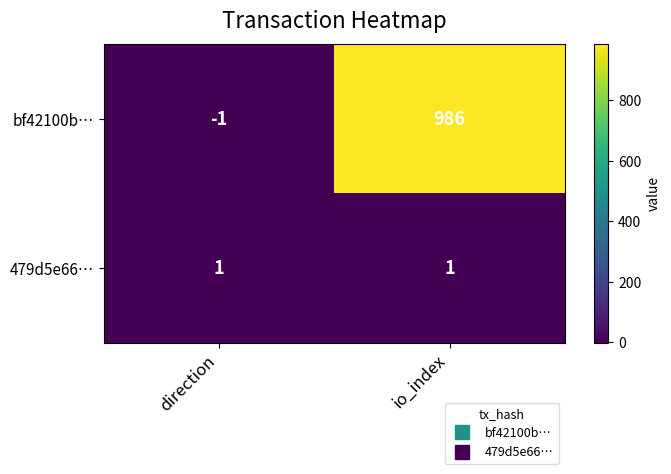

Reading right to left, list all the values displayed in this chart.

bf42100b…: 986	-1
479d5e66…: 1	1